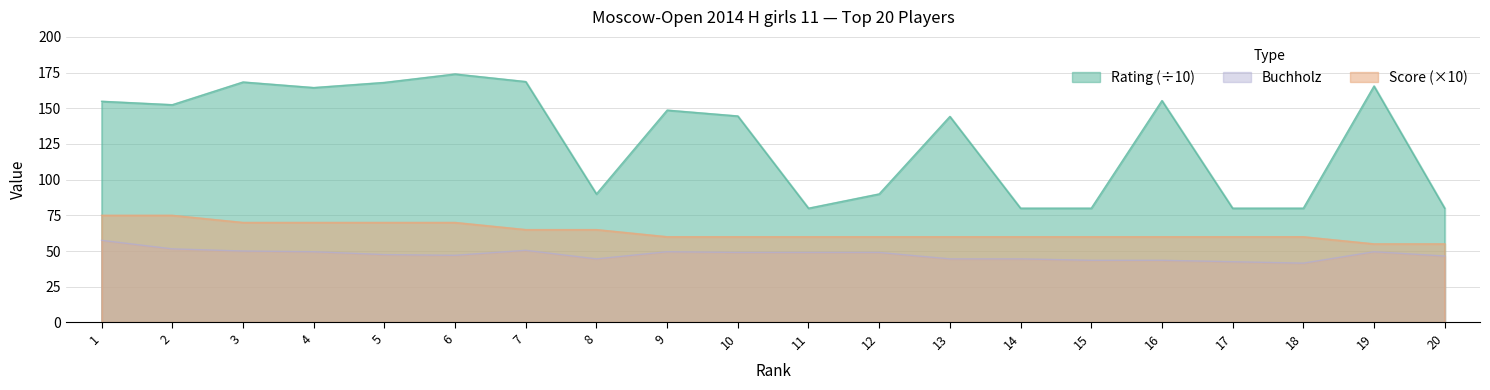

Does the chart display data point markers on the line(s)?

No